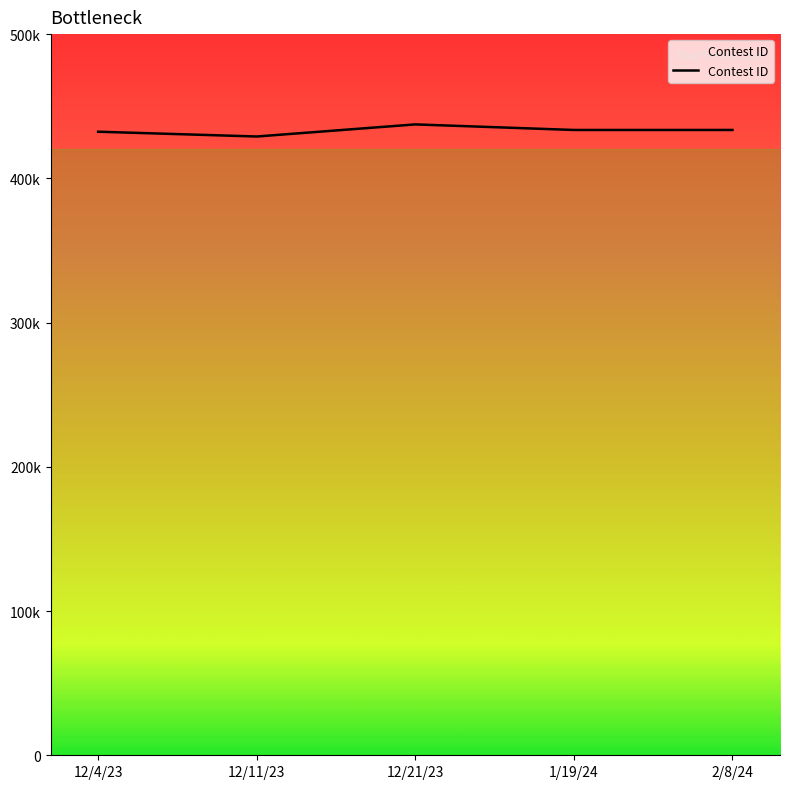

The value at 1/19/24 is 433538. True or false?

True